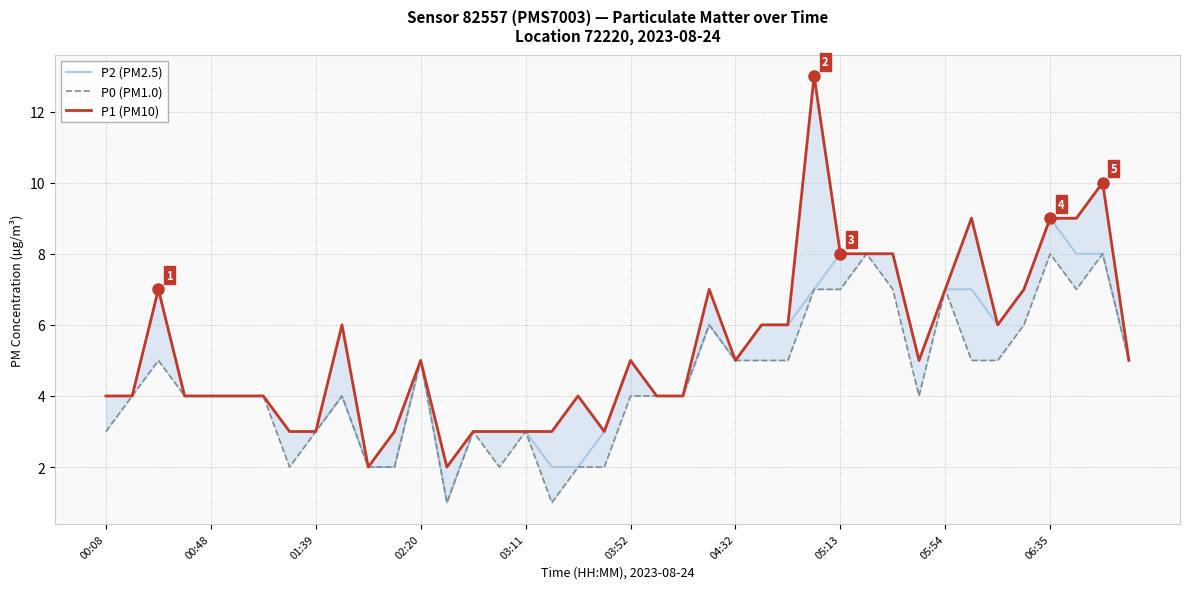

In P1 (PM10), how many points are higher than both neighbors (excluding endpoints)?

9